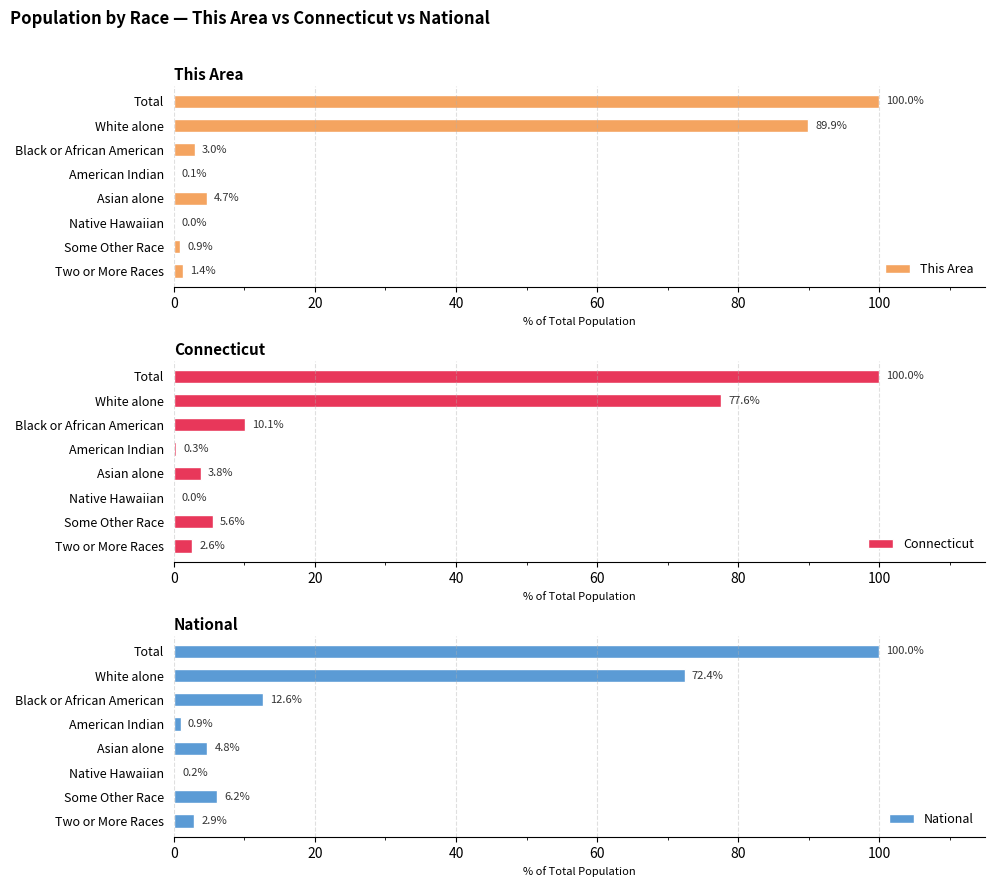

Is it true that This Area equals 0.0 at Native Hawaiian?

True